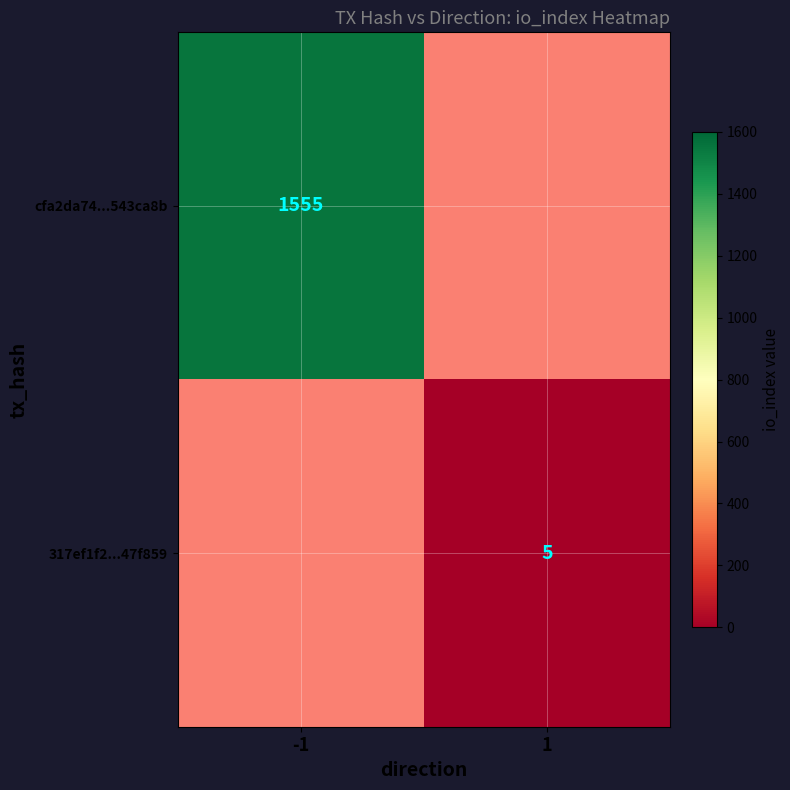

True or false: cfa2da74...543ca8b has a value of 1555 at -1.

True